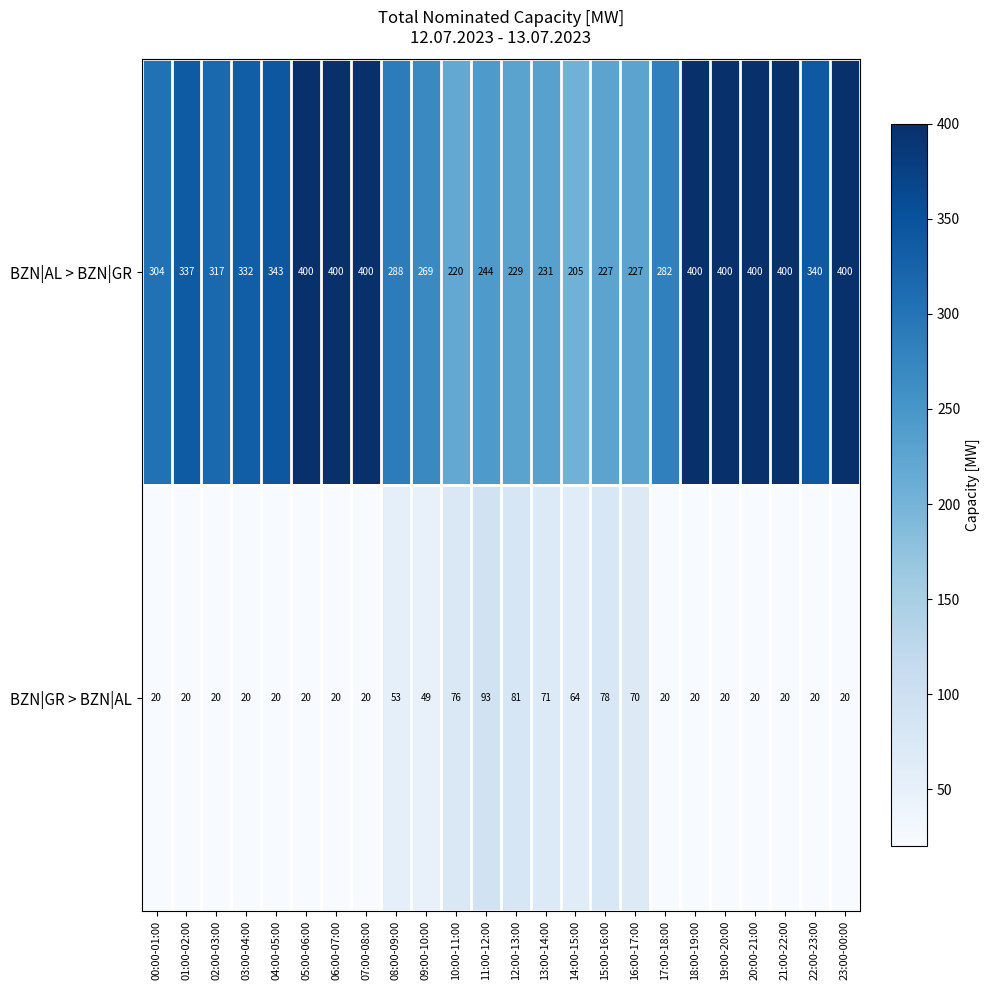

Which series has the largest total across all categories?

BZN|AL > BZN|GR